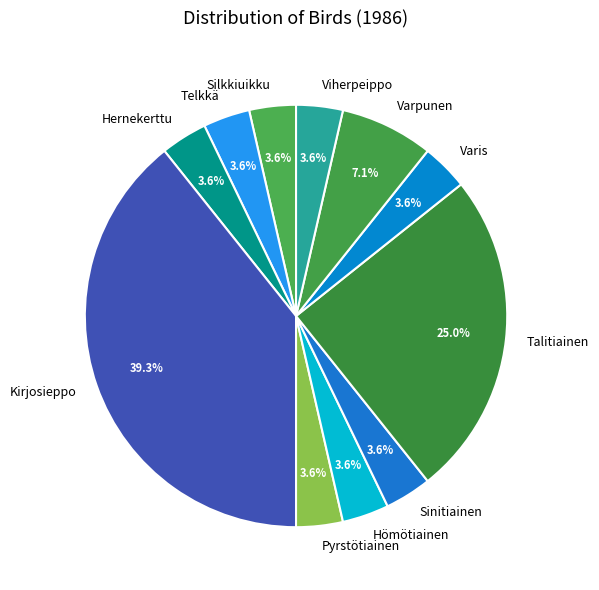

Which slice is the largest?

Kirjosieppo